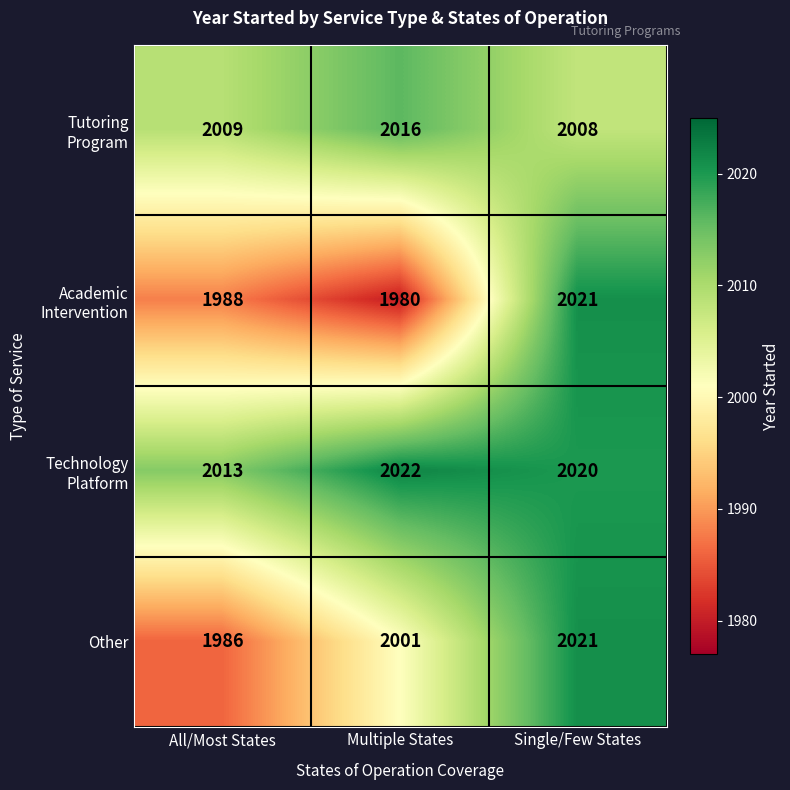

What is the sum of the Other values at All/Most States and Single/Few States?

4007